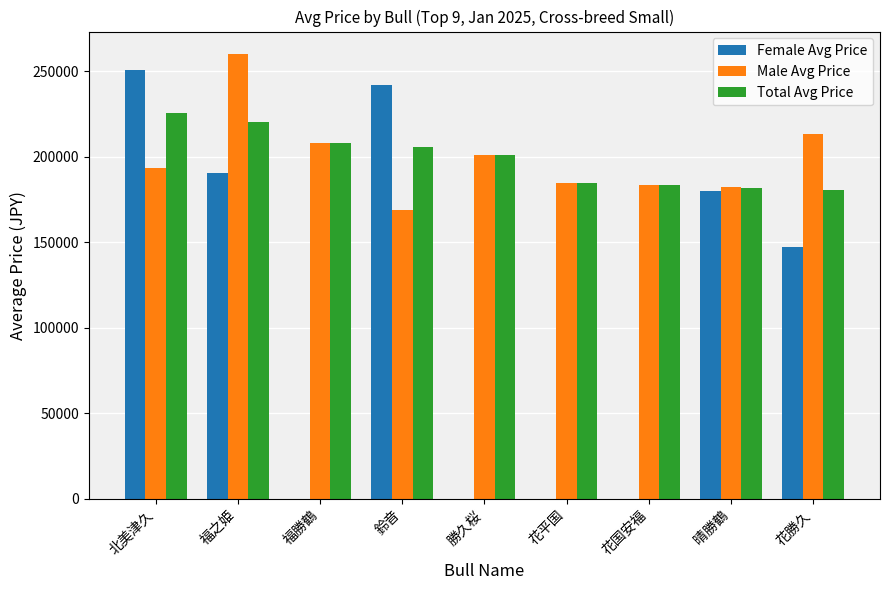

Count the number of categories in the chart.

9